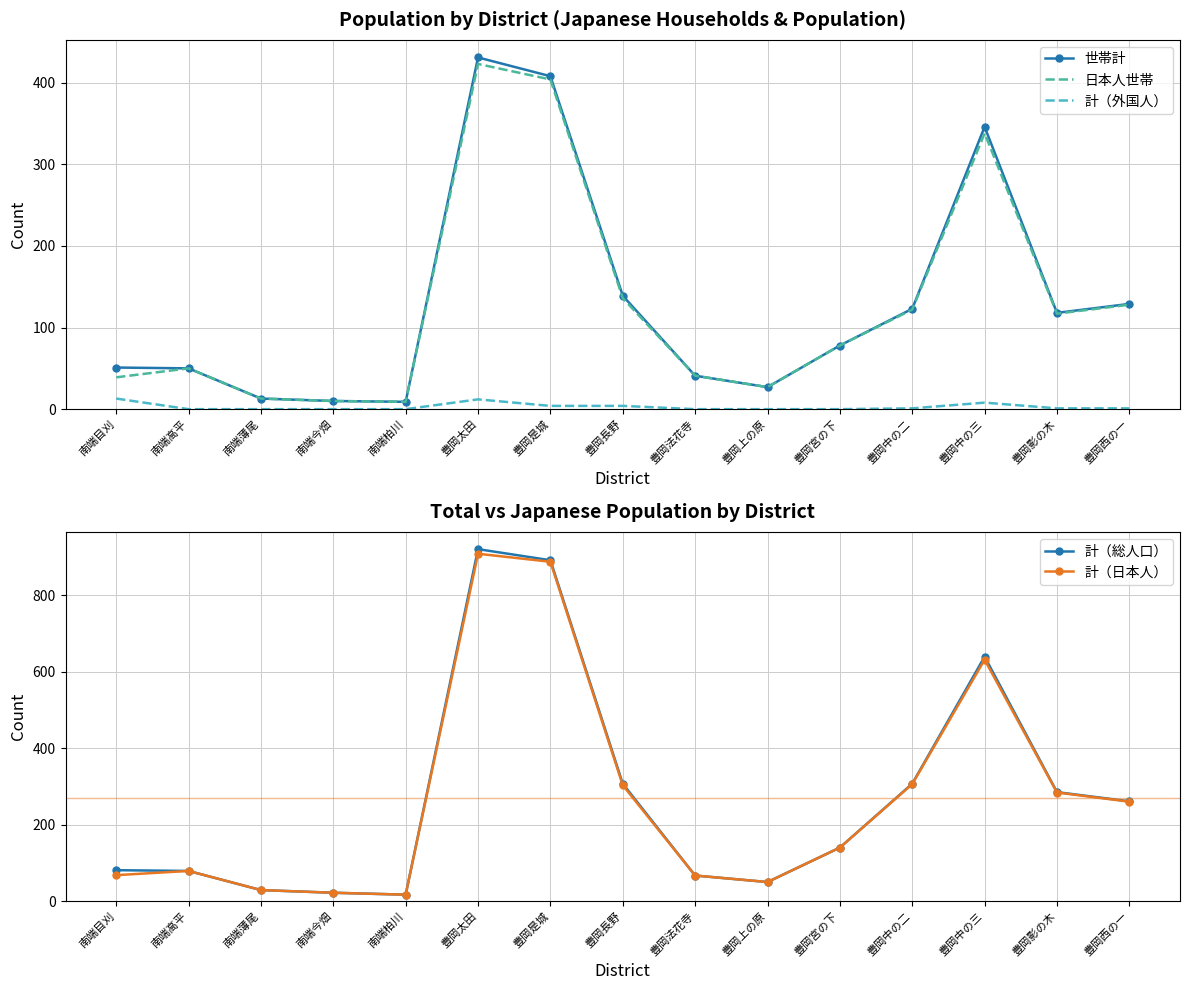

What are all the series names shown in the legend?

世帯計, 日本人世帯, 計（外国人）, 計（総人口）, 計（日本人）